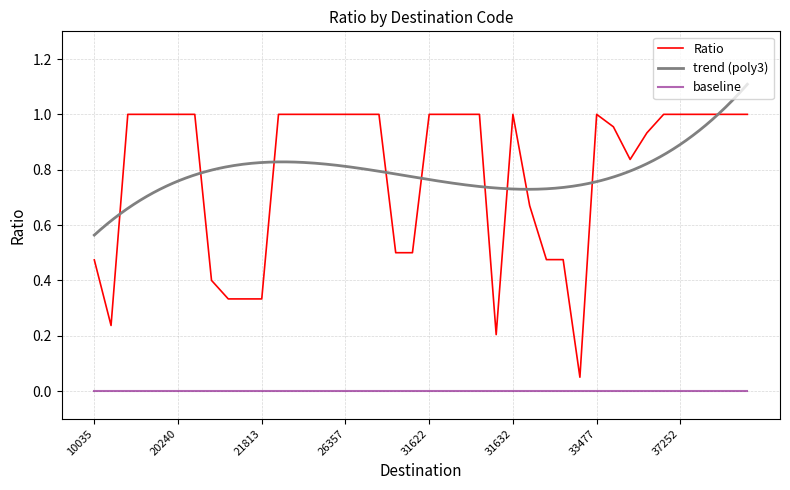

Does the chart have visible grid lines?

Yes